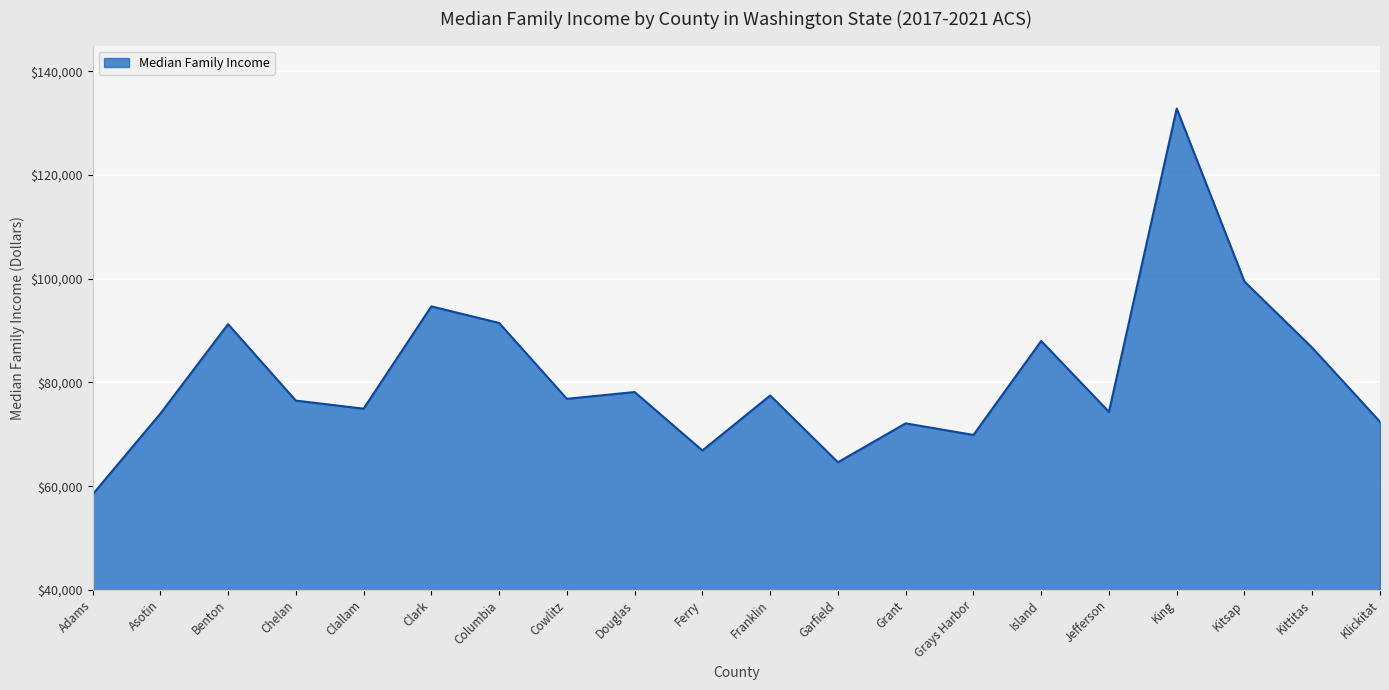

The chart shows a value of 64605 at Garfield. True or false?

True